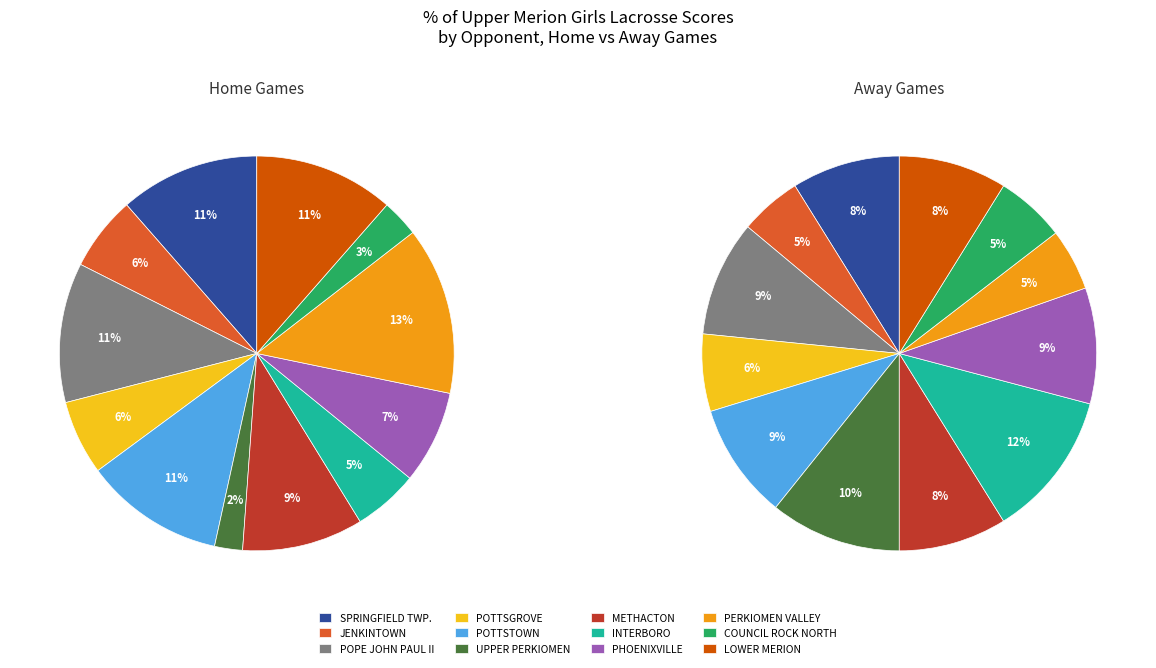

Is it true that 16 is 14% of the pie?

False